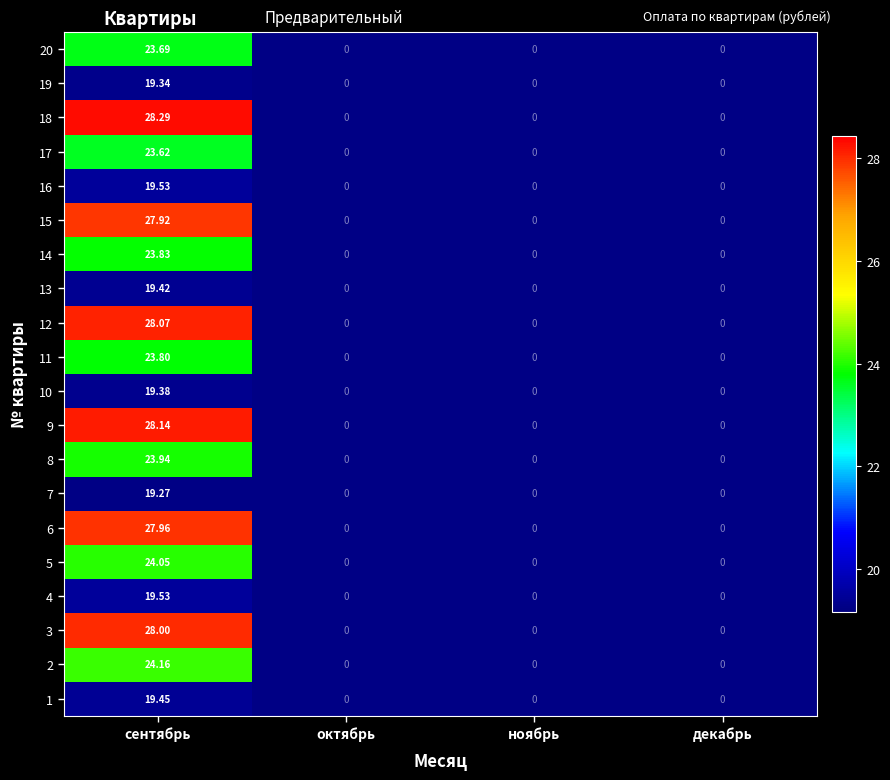

At which label does 4 reach its peak?

сентябрь